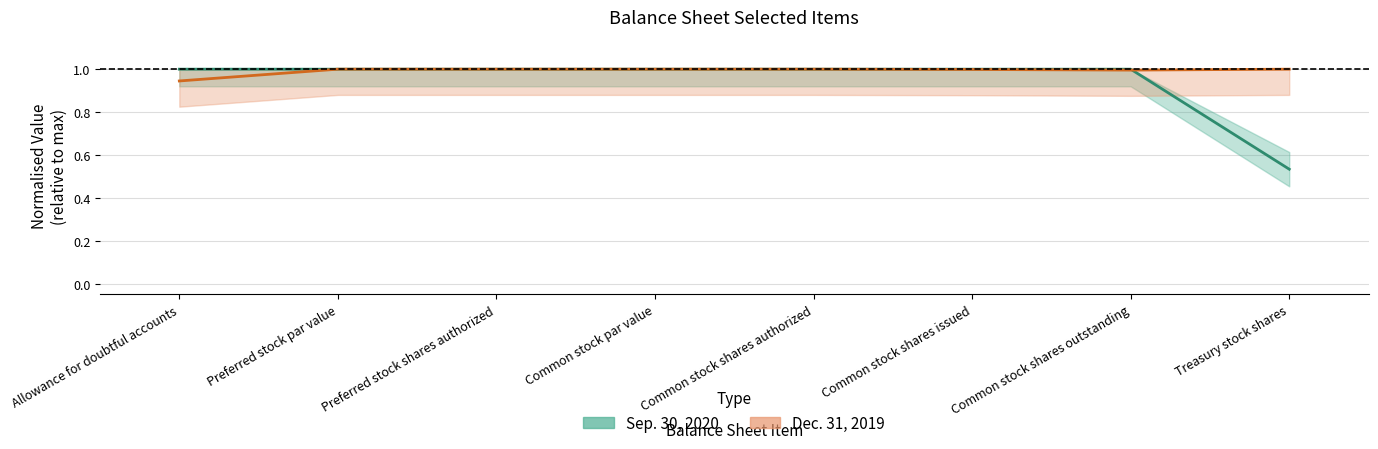

Reading right to left, extract all data points from this chart.

Sep. 30, 2020: 0.5	1.0	1.0	1.0	1.0	1.0	1.0	1.0
Dec. 31, 2019: 1.0	1.0	1.0	1.0	1.0	1.0	1.0	0.9